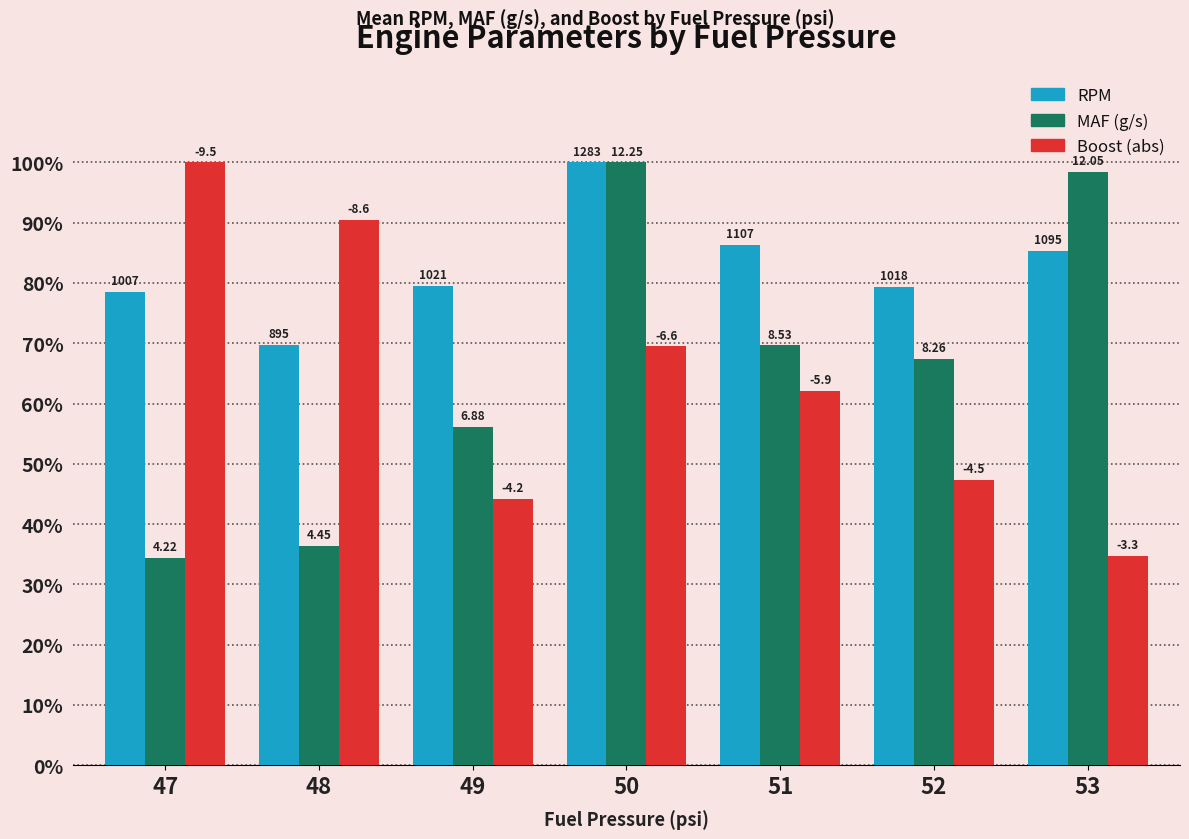

What is the smallest value displayed?

34.4